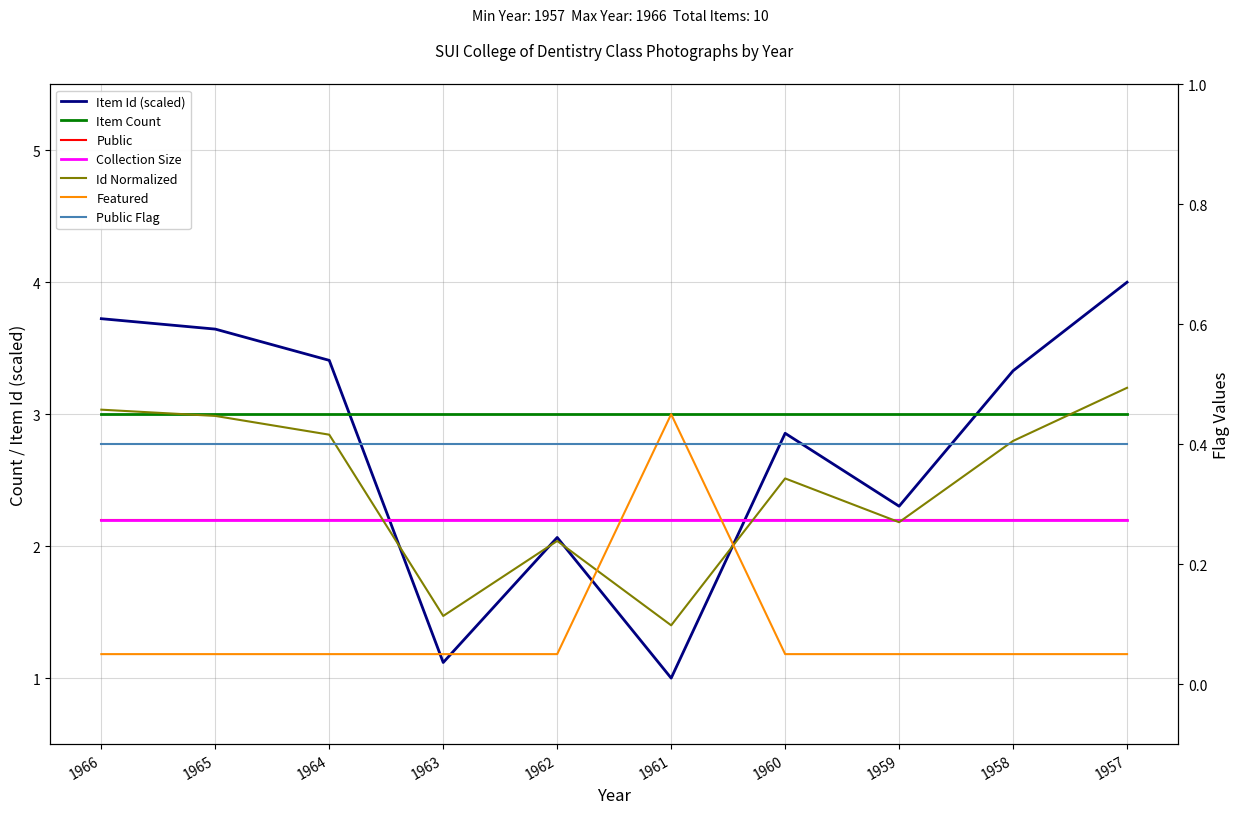

Between 1966 and 1960, which series saw the biggest shift?

Item Id